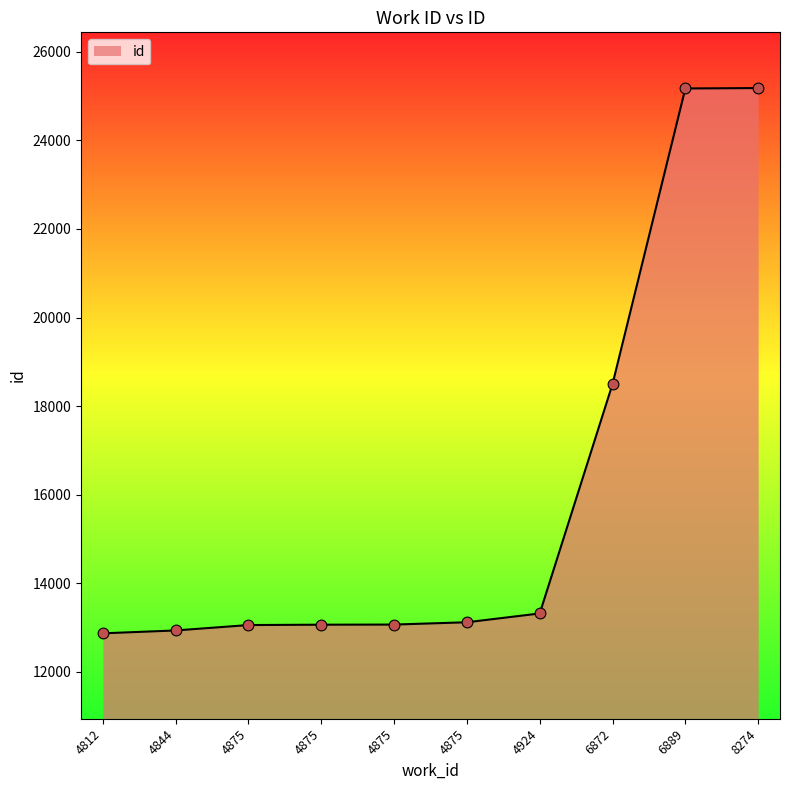

What is the ratio of the value at 8274 to the value at 4812?

2.0